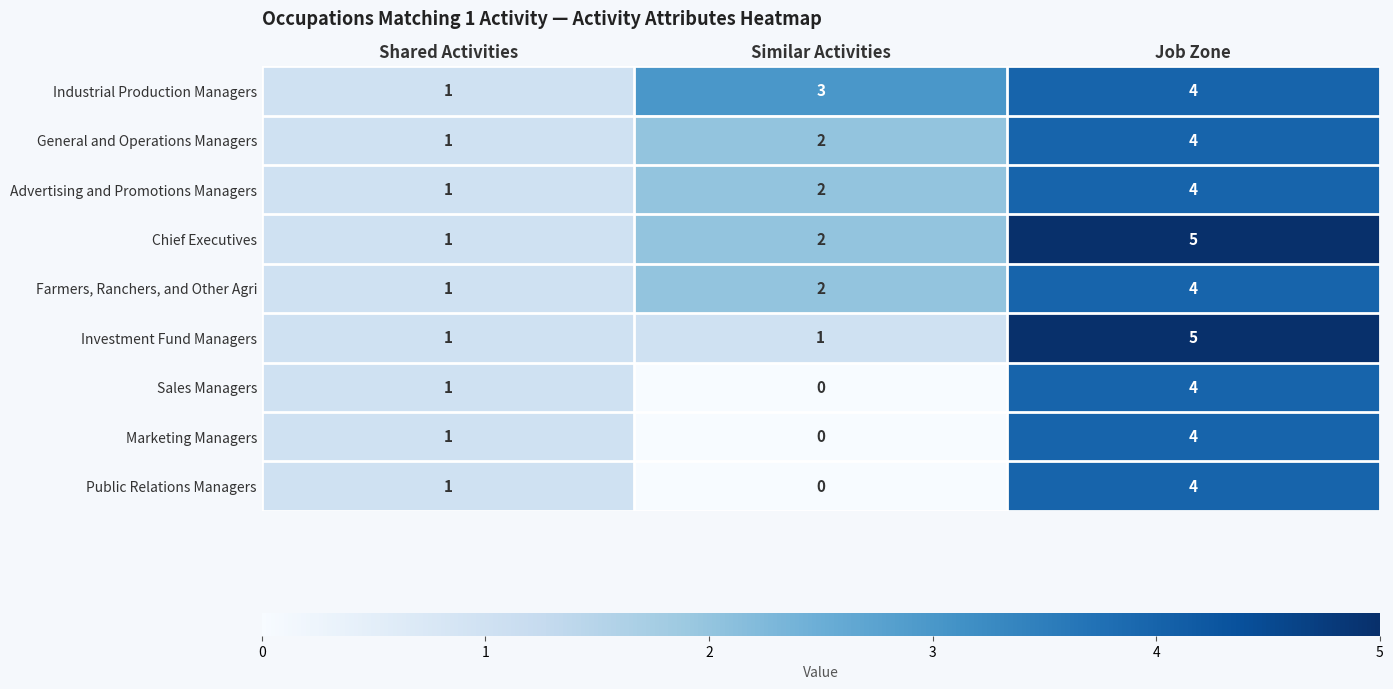

Which series changed the most between Shared Activities and Similar Activities?

Industrial Production Managers